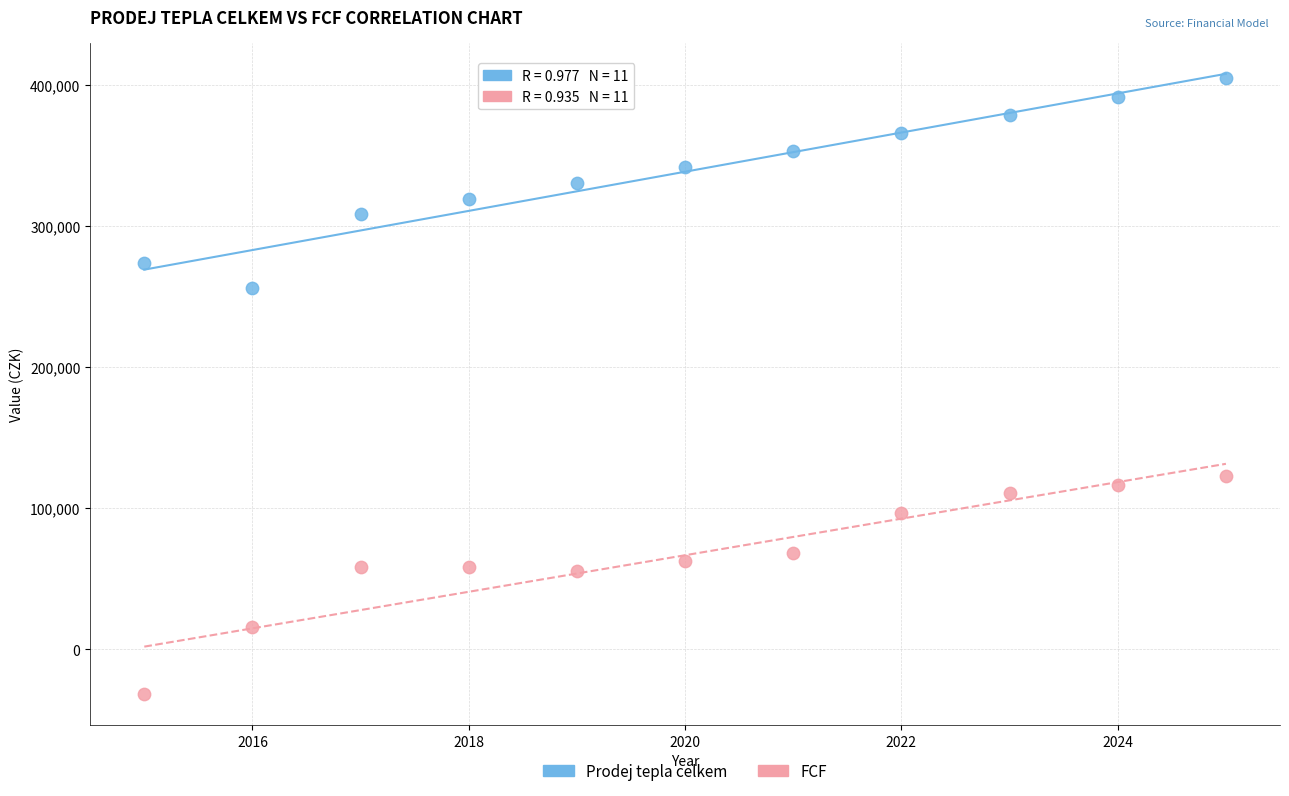

Which series contains the highest Y value?

Prodej tepla celkem